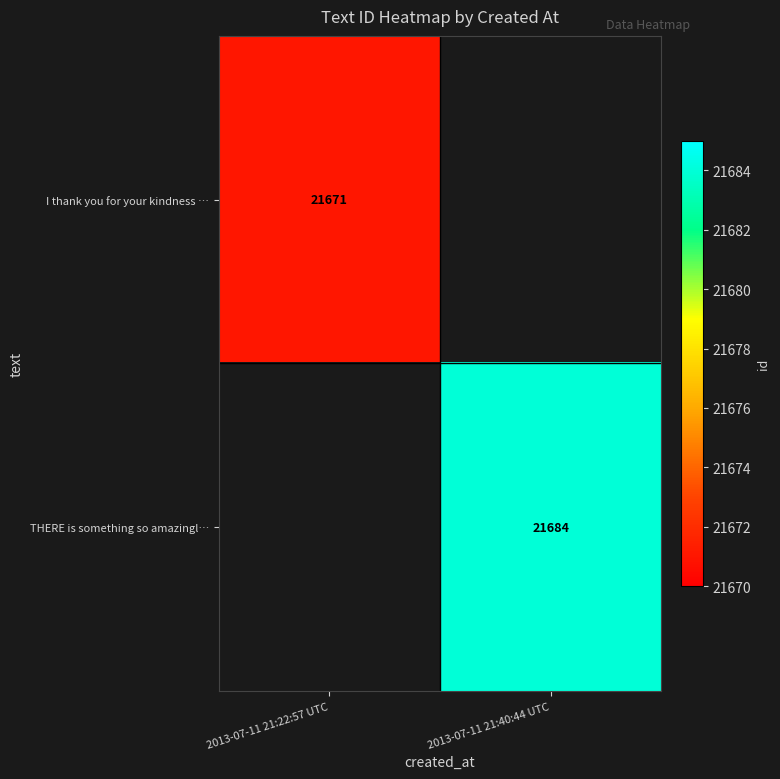

At how many categories does at least one series exceed 21682?

1